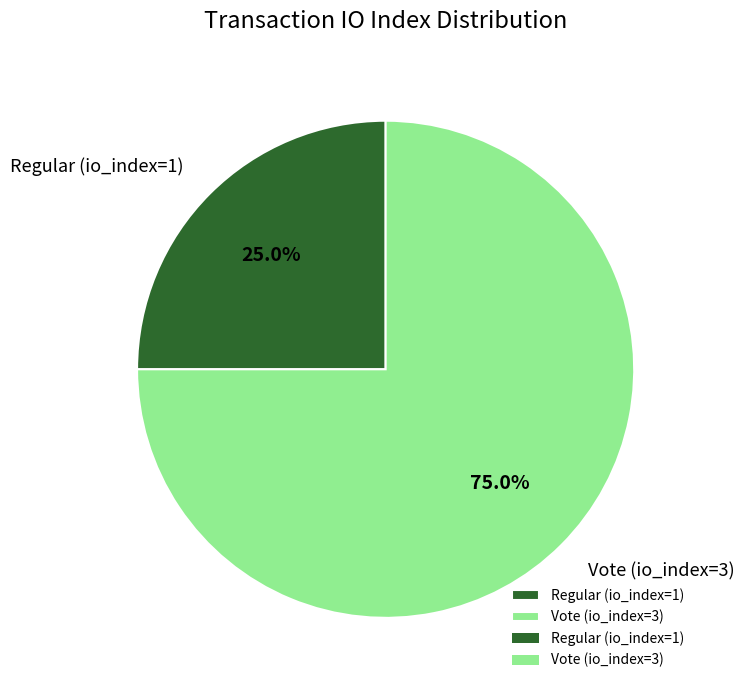

Between Regular (io_index=1) and Vote (io_index=3), which is larger?

Vote (io_index=3)